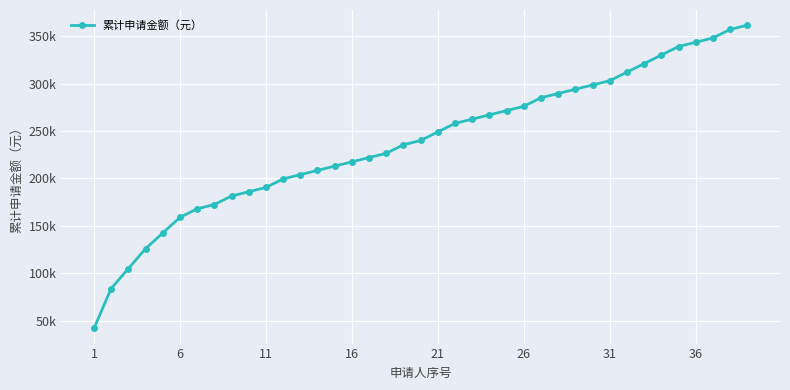

What is the smallest value displayed?

42000